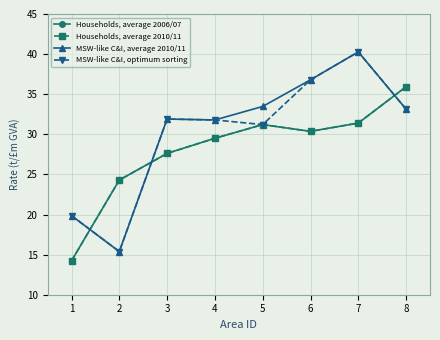

List the labels in order of Households, average 2006/07 value, smallest first.

1, 2, 3, 4, 6, 5, 7, 8